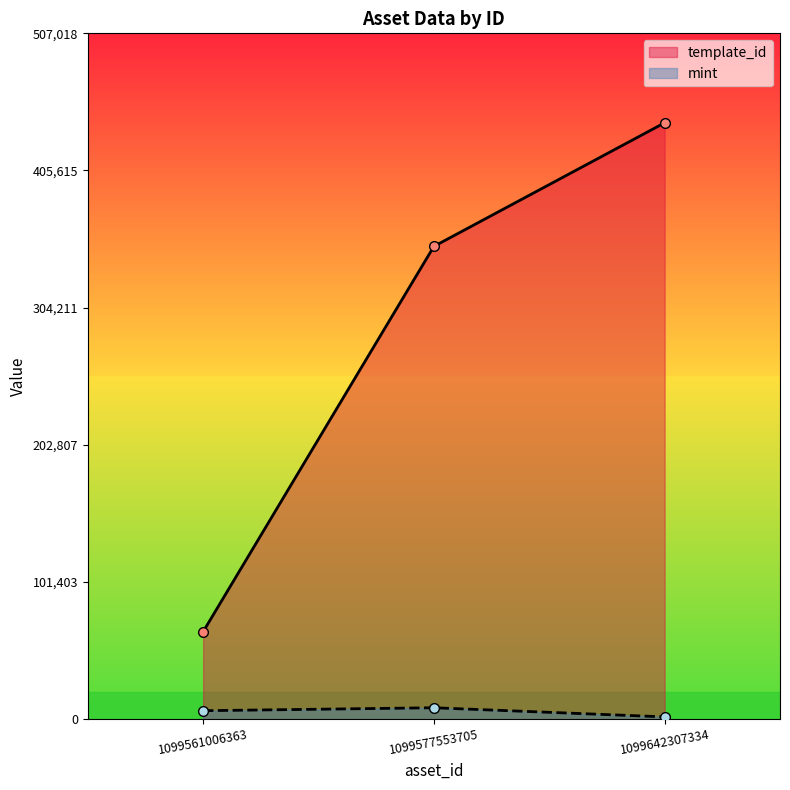

The value of template_id at 1099561006363 is 17788. True or false?

False